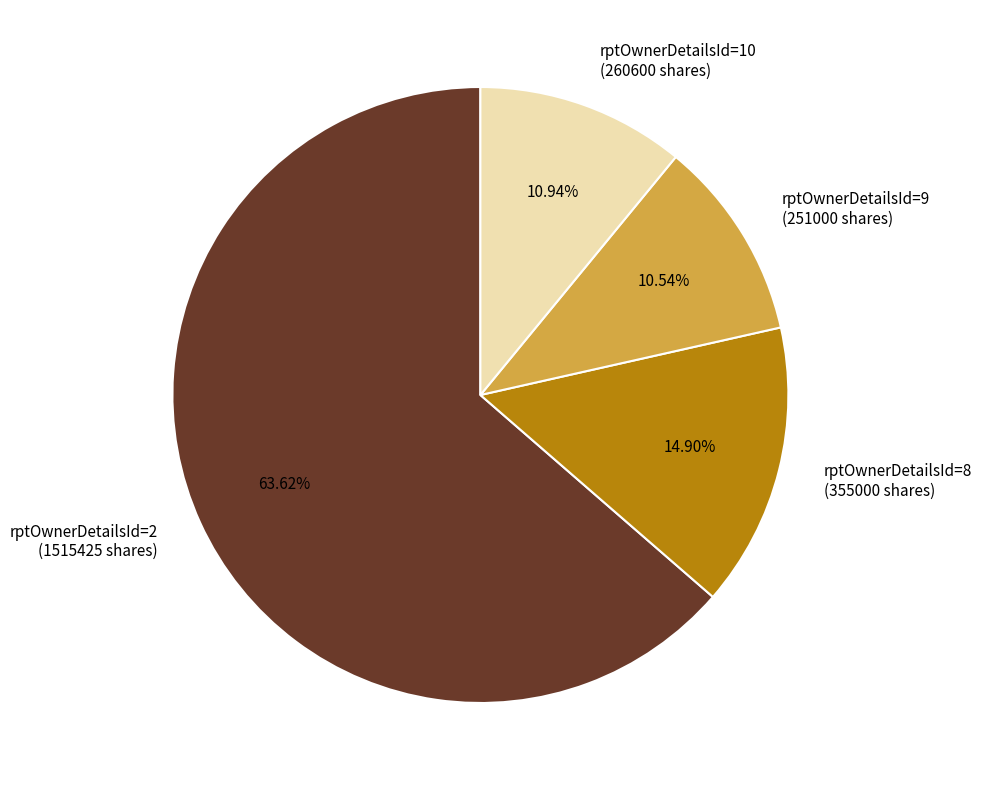

Which has a higher value, rptOwnerDetailsId=9 (251000 shares) or rptOwnerDetailsId=2 (1515425 shares)?

rptOwnerDetailsId=2 (1515425 shares)